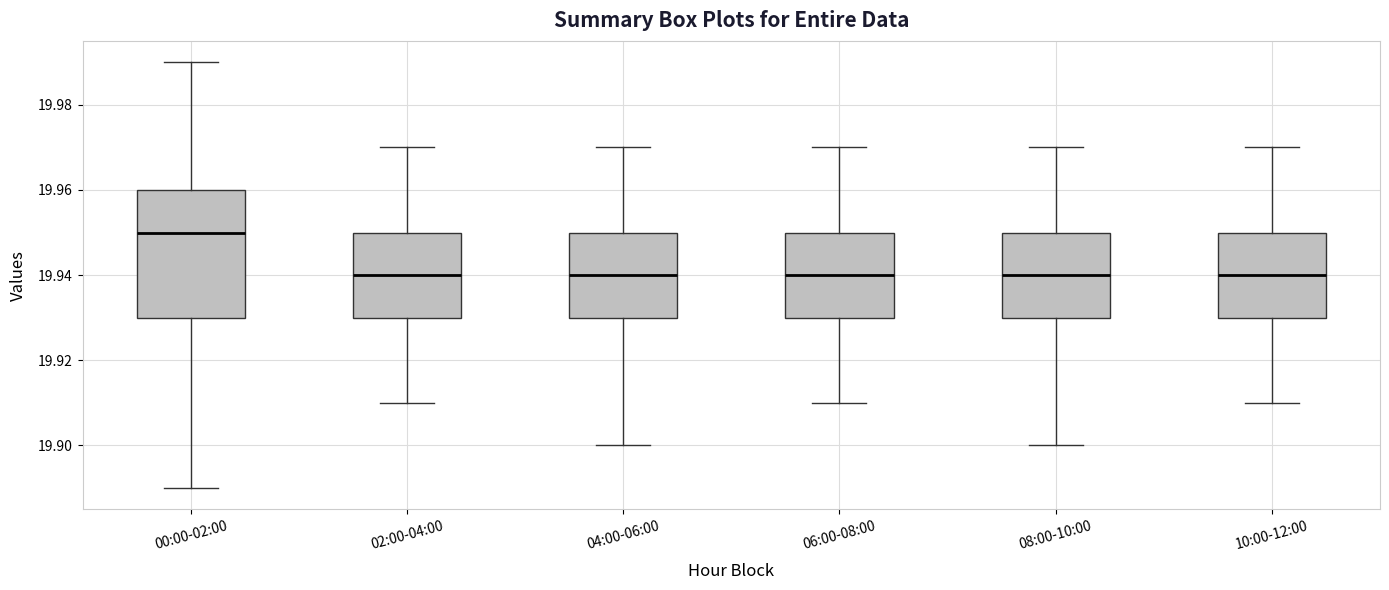

Reading left to right, read every box against the y-axis: the position of its median line, the range the box covers, and the ends of its whiskers. The values are not printed on the chart, so give them approximately, as read against the axis.

00:00-02:00: median 19.95, box 19.93 to 19.96, whiskers 19.89 to 19.99
02:00-04:00: median 19.94, box 19.93 to 19.95, whiskers 19.91 to 19.97
04:00-06:00: median 19.94, box 19.93 to 19.95, whiskers 19.90 to 19.97
06:00-08:00: median 19.94, box 19.93 to 19.95, whiskers 19.91 to 19.97
08:00-10:00: median 19.94, box 19.93 to 19.95, whiskers 19.90 to 19.97
10:00-12:00: median 19.94, box 19.93 to 19.95, whiskers 19.91 to 19.97